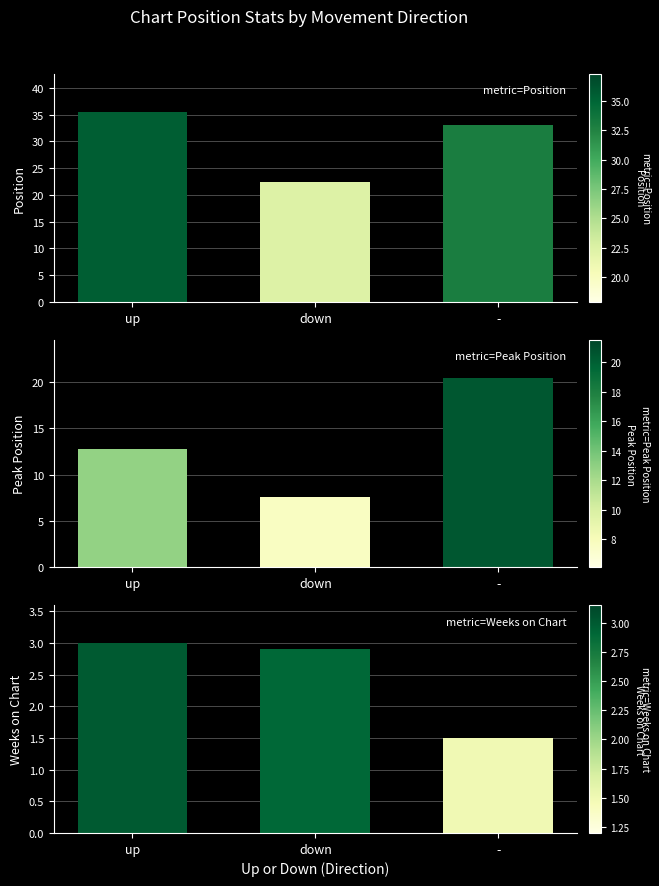

Which series changed the most between up and down?

Position